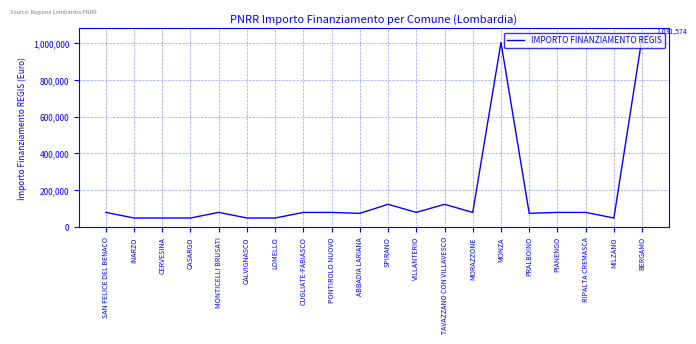

Does the chart display data point markers on the line(s)?

No